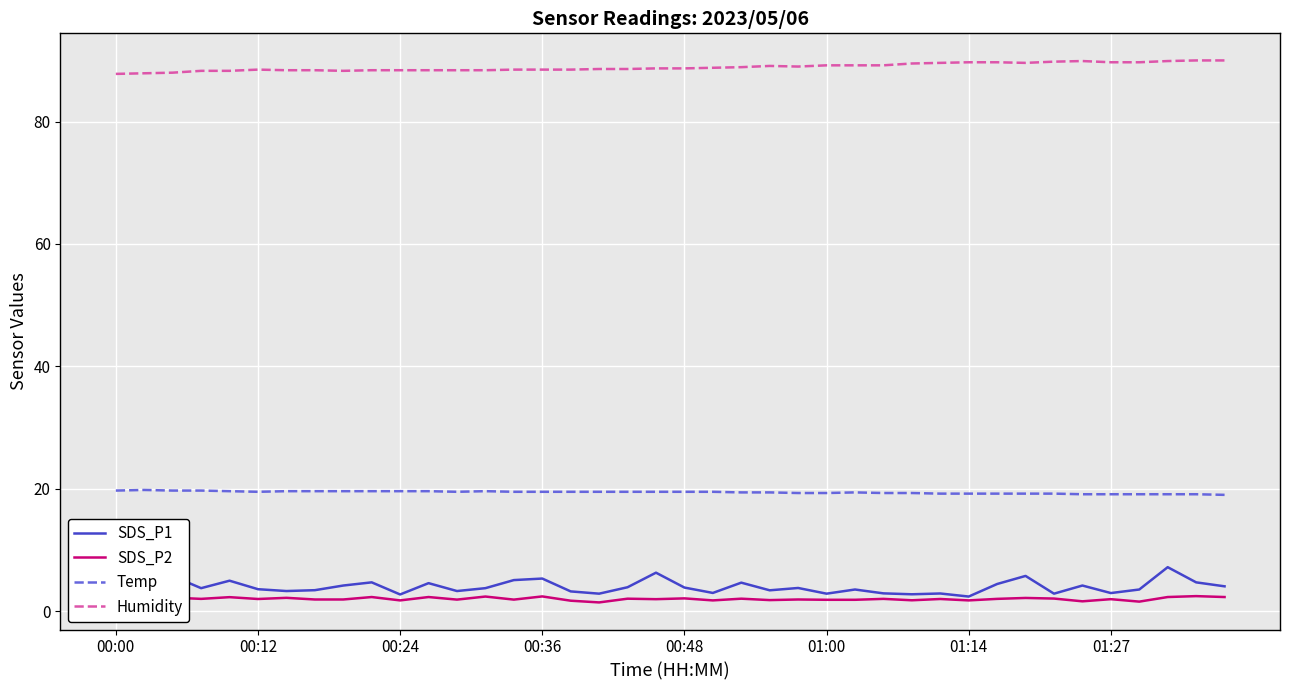

Rank the series by their maximum value, from highest to lowest.

Humidity, Temp, SDS_P1, SDS_P2